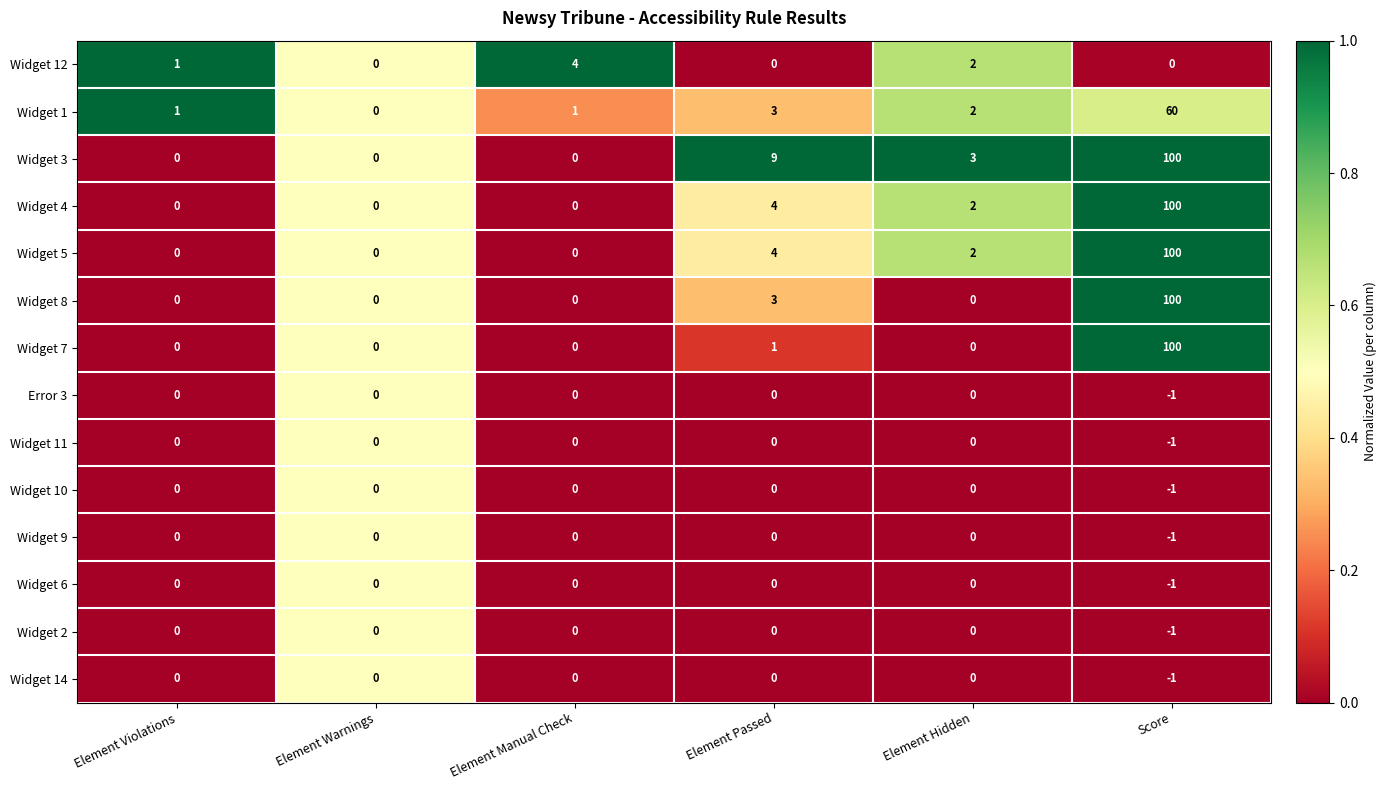

What is the greatest value displayed?

100